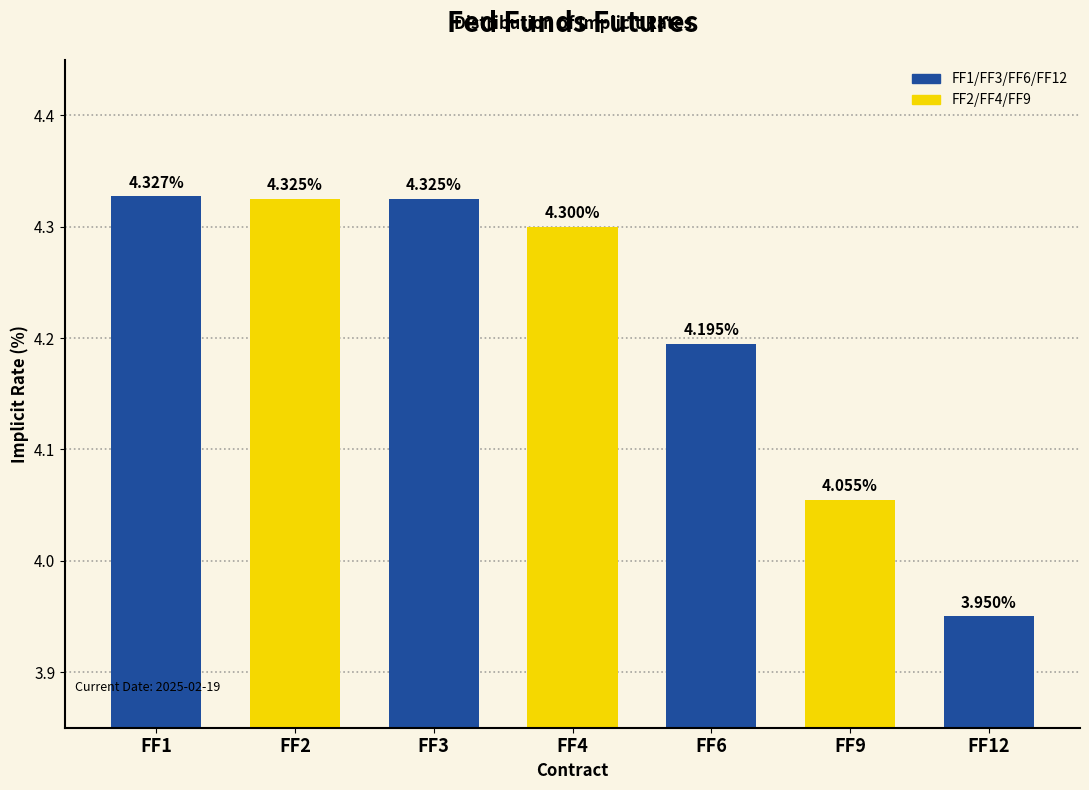

What is the sum of all values?

29.5